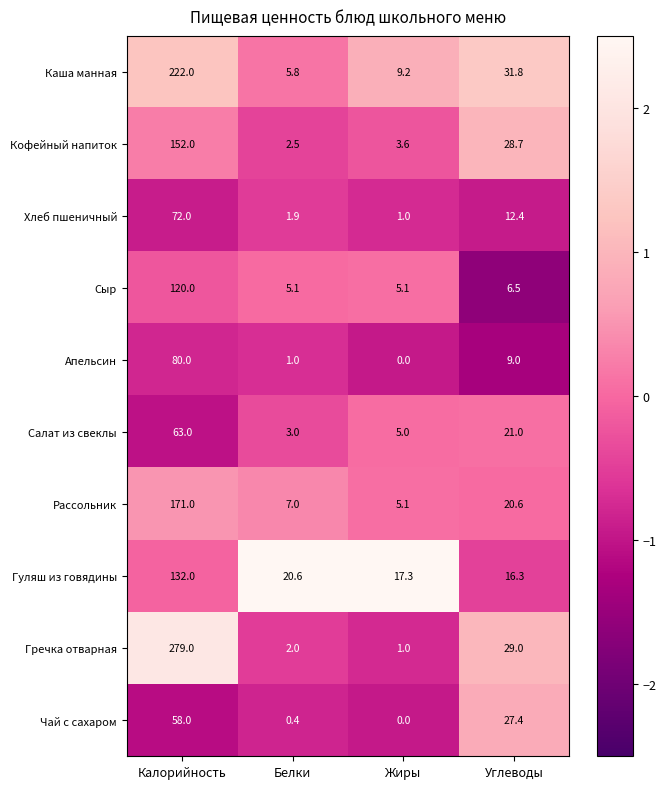

What is the highest value of the Чай с сахаром series?

58.0